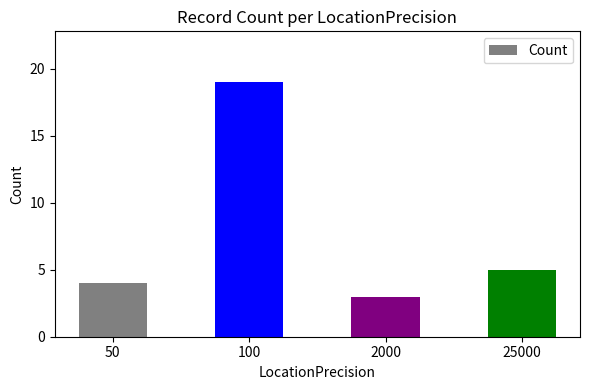

What is the difference between the maximum and minimum values?

16